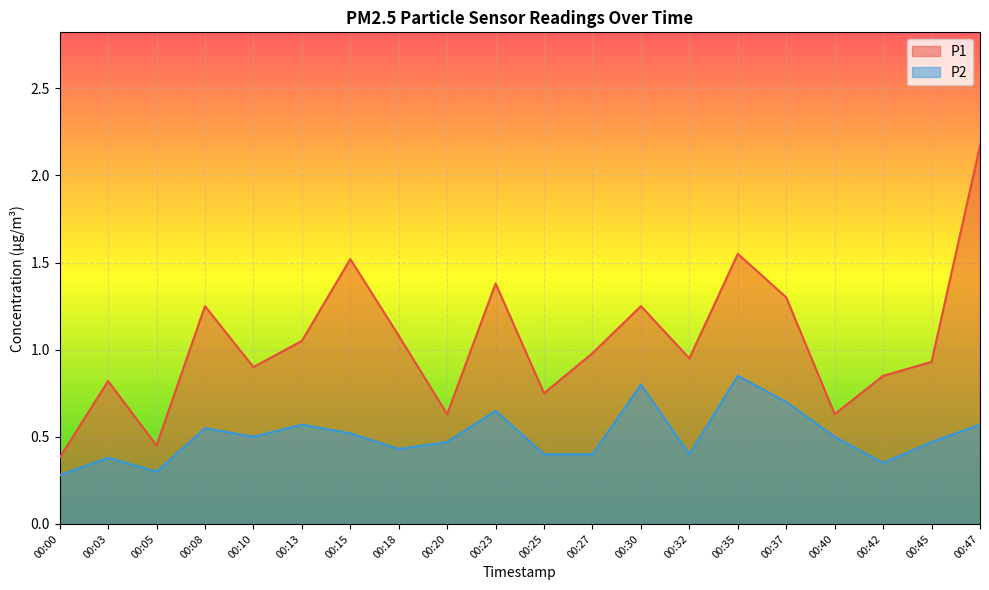

What are all the series names shown in the legend?

P1, P2